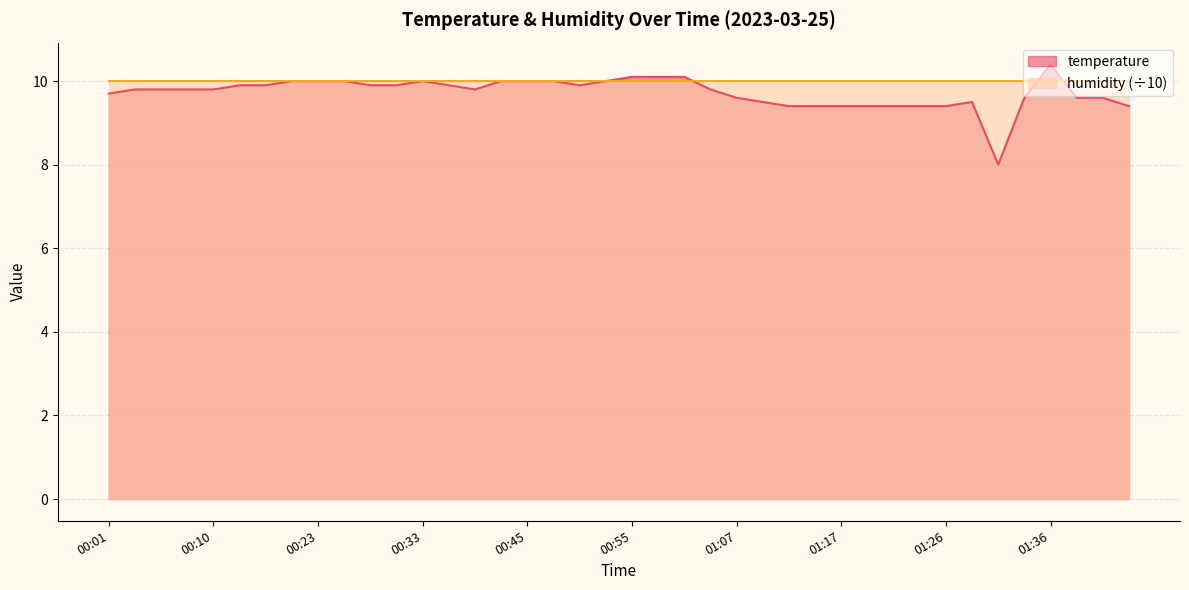

Rank the categories by value from highest to lowest.

01:36, 00:55, 00:57, 00:59, 00:20, 00:23, 00:25, 00:33, 00:42, 00:45, 00:47, 00:52, 00:13, 00:18, 00:28, 00:30, 00:38, 00:50, 00:03, 00:06, 00:08, 00:10, 00:40, 01:04, 00:01, 01:07, 01:34, 01:38, 01:41, 01:09, 01:29, 01:12, 01:14, 01:17, 01:19, 01:21, 01:24, 01:26, 01:46, 01:31